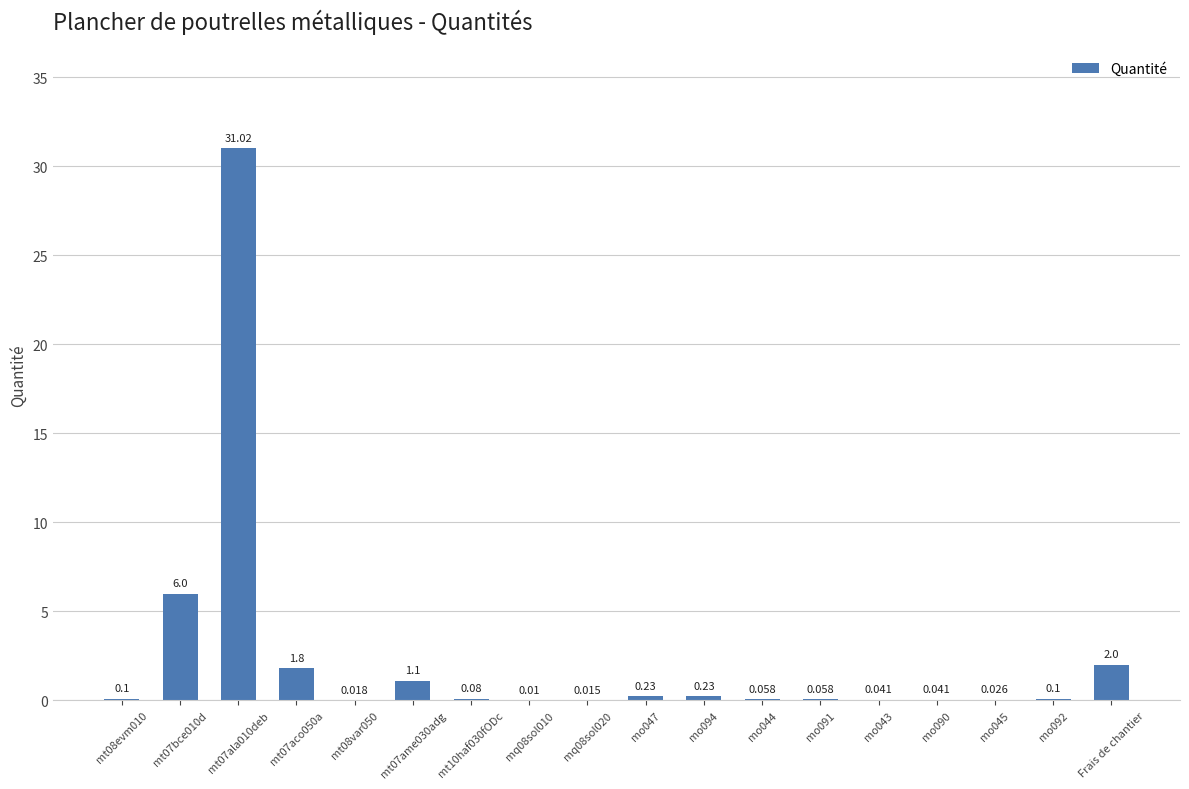

Where is the data nearest to the value 15?

mt07bce010d